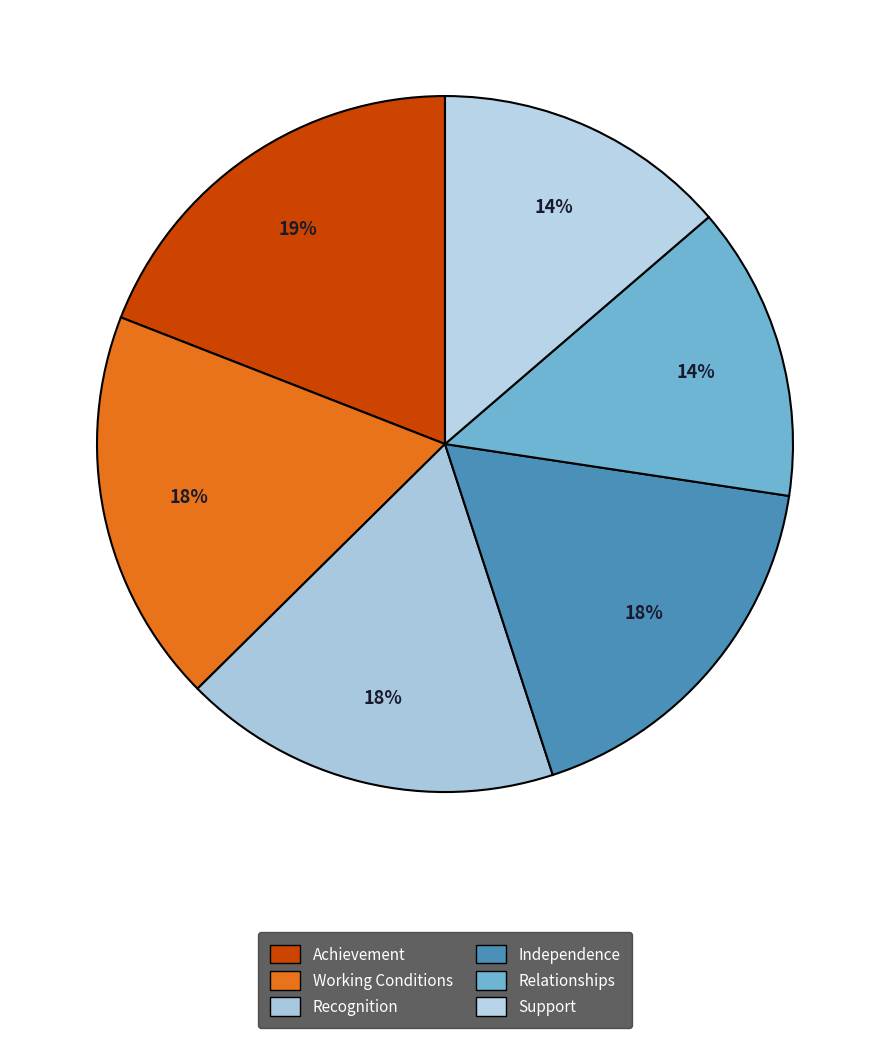

Is there a majority slice in this chart?

No